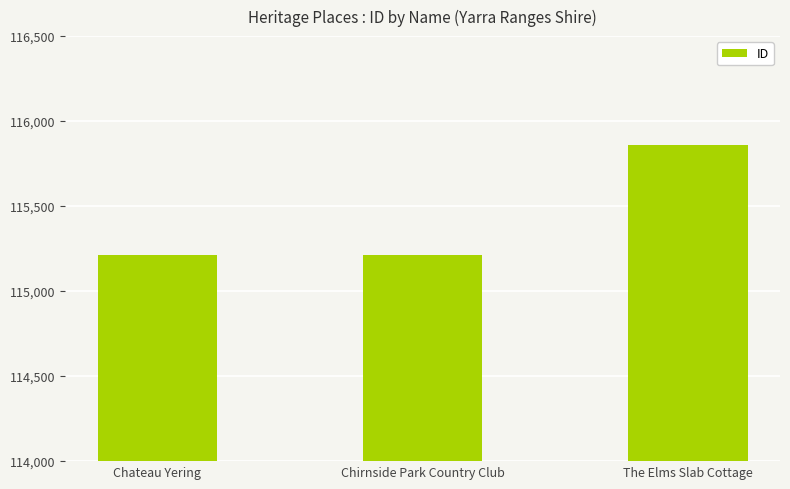

Count the number of categories in the chart.

3